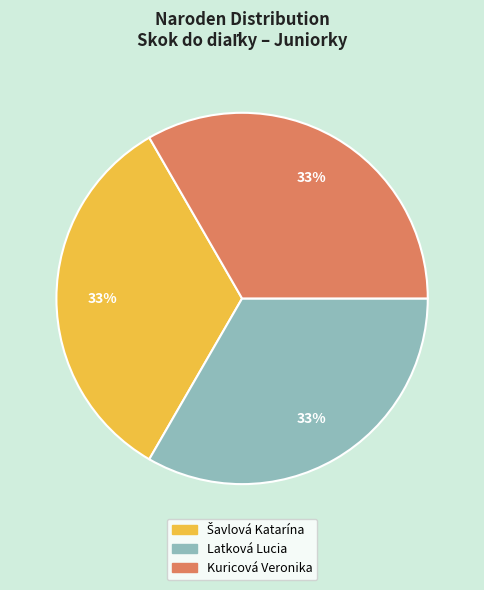

Approximately how many times larger is the value at Kuricová Veronika compared to Latková Lucia?

1.0